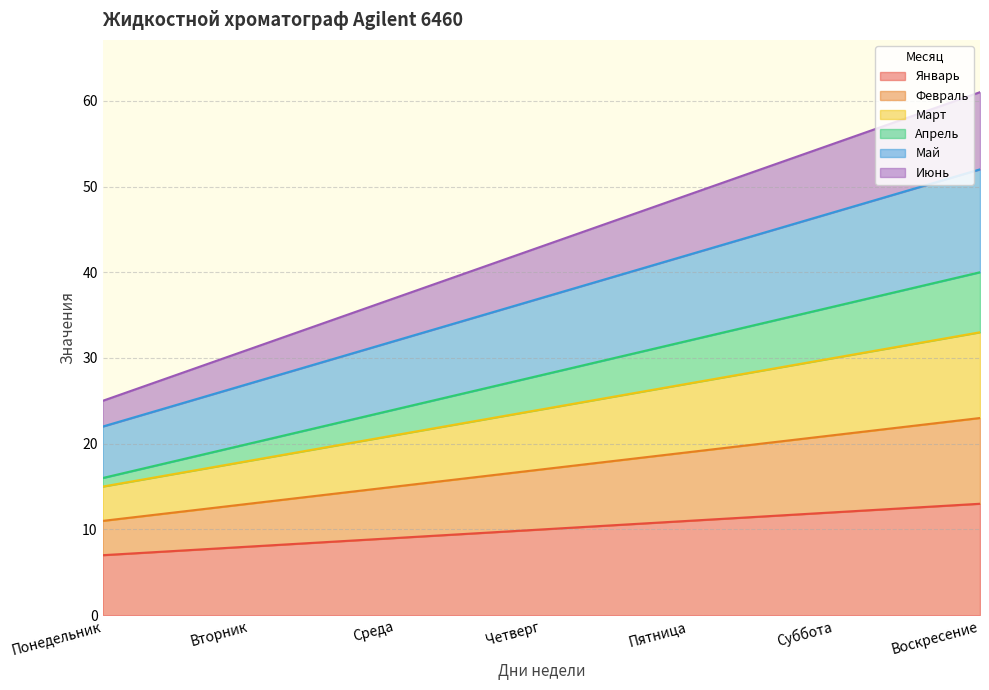

At which label does Январь first exceed 10?

Пятница